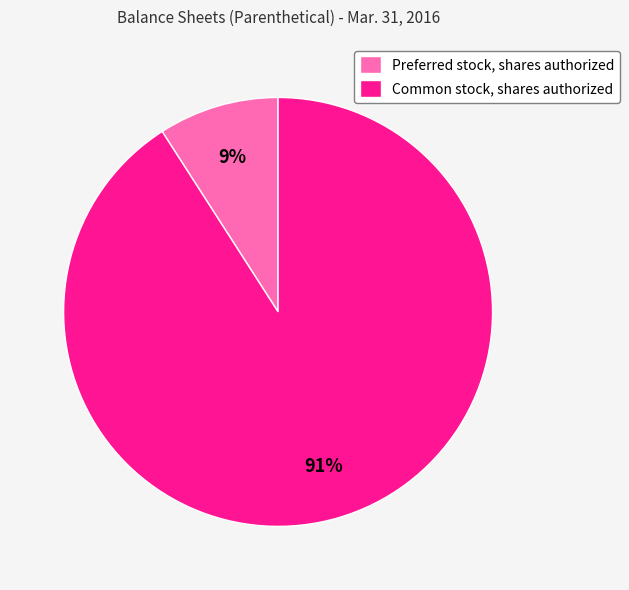

To the nearest percent, what percentage of the pie is Preferred stock, shares authorized?

9%